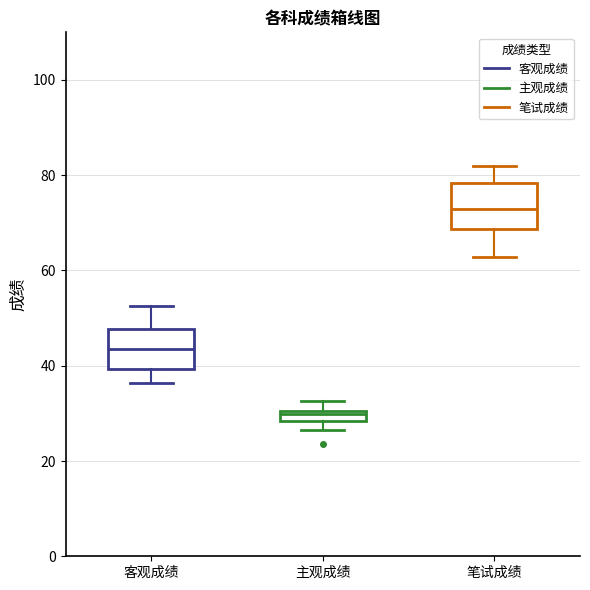

Which box has the lowest median line?

主观成绩